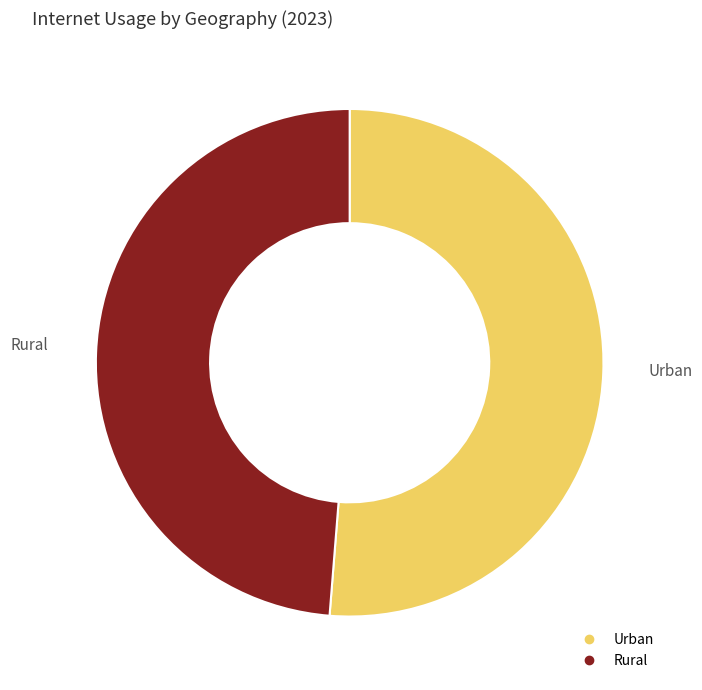

What is the smallest slice in the pie chart?

Rural